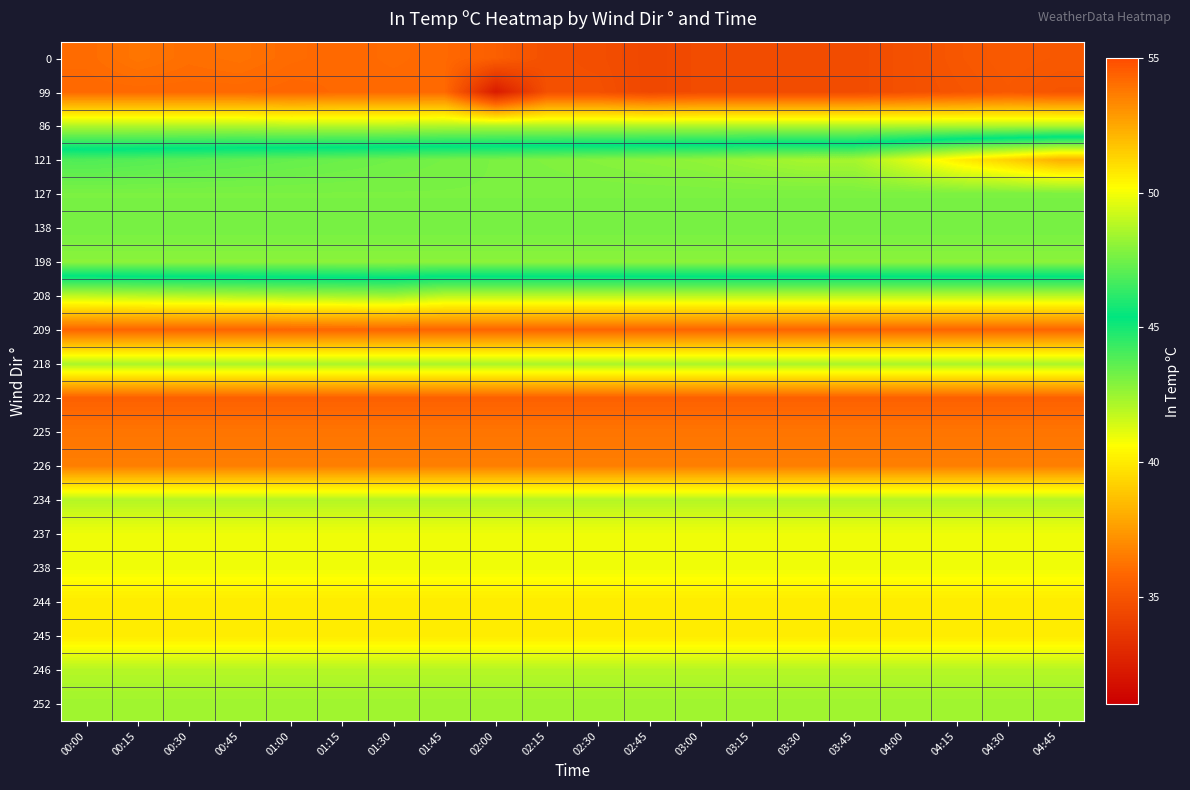

Reading left to right, transcribe all the data shown in this chart.

0: 00:00=36.0	00:15=36.3	00:30=36.1	00:45=36.2	01:00=36.0	01:15=35.9	01:30=36.0	01:45=35.9	02:00=35.5	02:15=34.8	02:30=34.7	02:45=34.4	03:00=34.6	03:15=34.6	03:30=34.6	03:45=34.6	04:00=34.8	04:15=35.1	04:30=35.3	04:45=35.2
99: 00:00=35.9	00:15=35.9	00:30=35.9	00:45=35.9	01:00=35.8	01:15=35.9	01:30=35.9	01:45=35.9	02:00=32.3	02:15=34.8	02:30=34.8	02:45=34.4	03:00=34.6	03:15=34.6	03:30=34.6	03:45=34.6	04:00=34.8	04:15=35.0	04:30=35.2	04:45=35.0
86: 00:00=42.1	00:15=42.1	00:30=42.1	00:45=42.1	01:00=42.0	01:15=42.0	01:30=42.0	01:45=42.1	02:00=42.1	02:15=42.1	02:30=42.1	02:45=42.1	03:00=42.1	03:15=42.1	03:30=42.1	03:45=42.1	04:00=42.1	04:15=42.1	04:30=42.1	04:45=42.1
121: 00:00=46.9	00:15=47.0	00:30=47.1	00:45=47.2	01:00=47.3	01:15=47.4	01:30=47.5	01:45=47.6	02:00=47.7	02:15=47.8	02:30=47.9	02:45=48.0	03:00=48.1	03:15=48.3	03:30=48.5	03:45=48.5	04:00=49.5	04:15=50.6	04:30=51.4	04:45=52.3
127: 00:00=47.7	00:15=47.7	00:30=47.7	00:45=47.7	01:00=47.7	01:15=47.7	01:30=47.7	01:45=47.7	02:00=47.7	02:15=47.7	02:30=47.7	02:45=47.7	03:00=47.7	03:15=47.7	03:30=47.7	03:45=47.7	04:00=47.7	04:15=47.7	04:30=47.7	04:45=47.7
138: 00:00=47.6	00:15=47.6	00:30=47.6	00:45=47.6	01:00=47.6	01:15=47.6	01:30=47.6	01:45=47.6	02:00=47.6	02:15=47.6	02:30=47.6	02:45=47.6	03:00=47.6	03:15=47.6	03:30=47.6	03:45=47.6	04:00=47.6	04:15=47.6	04:30=47.6	04:45=47.6
198: 00:00=48.0	00:15=48.0	00:30=48.0	00:45=48.0	01:00=48.0	01:15=48.0	01:30=48.0	01:45=48.0	02:00=48.0	02:15=48.0	02:30=48.0	02:45=48.0	03:00=48.0	03:15=48.0	03:30=48.0	03:45=48.0	04:00=48.0	04:15=48.0	04:30=48.0	04:45=48.0
208: 00:00=41.8	00:15=41.9	00:30=42.0	00:45=42.1	01:00=42.2	01:15=42.3	01:30=42.4	01:45=41.9	02:00=41.9	02:15=41.9	02:30=41.9	02:45=41.9	03:00=41.9	03:15=41.9	03:30=41.9	03:45=41.9	04:00=41.9	04:15=41.9	04:30=41.9	04:45=41.9
209: 00:00=35.8	00:15=35.8	00:30=35.8	00:45=35.8	01:00=35.8	01:15=35.8	01:30=35.8	01:45=35.8	02:00=35.8	02:15=35.8	02:30=35.8	02:45=35.8	03:00=35.8	03:15=35.8	03:30=35.8	03:45=35.8	04:00=35.8	04:15=35.8	04:30=35.8	04:45=35.8
218: 00:00=42.2	00:15=42.2	00:30=42.2	00:45=42.2	01:00=42.2	01:15=42.2	01:30=42.2	01:45=42.2	02:00=42.2	02:15=42.2	02:30=42.2	02:45=42.2	03:00=42.2	03:15=42.2	03:30=42.2	03:45=42.2	04:00=42.2	04:15=42.2	04:30=42.2	04:45=42.2
222: 00:00=35.6	00:15=35.6	00:30=35.6	00:45=35.6	01:00=35.6	01:15=35.6	01:30=35.6	01:45=35.6	02:00=35.6	02:15=35.6	02:30=35.6	02:45=35.6	03:00=35.6	03:15=35.6	03:30=35.6	03:45=35.6	04:00=35.6	04:15=35.6	04:30=35.6	04:45=35.6
225: 00:00=36.3	00:15=36.3	00:30=36.3	00:45=36.3	01:00=36.3	01:15=36.3	01:30=36.3	01:45=36.3	02:00=36.3	02:15=36.3	02:30=36.3	02:45=36.3	03:00=36.3	03:15=36.3	03:30=36.3	03:45=36.3	04:00=36.3	04:15=36.3	04:30=36.3	04:45=36.3
226: 00:00=36.6	00:15=36.6	00:30=36.6	00:45=36.6	01:00=36.6	01:15=36.6	01:30=36.6	01:45=36.6	02:00=36.6	02:15=36.6	02:30=36.6	02:45=36.6	03:00=36.6	03:15=36.6	03:30=36.6	03:45=36.6	04:00=36.6	04:15=36.6	04:30=36.6	04:45=36.6
234: 00:00=42.0	00:15=42.0	00:30=42.0	00:45=42.0	01:00=42.0	01:15=42.0	01:30=42.0	01:45=42.0	02:00=42.0	02:15=42.0	02:30=42.0	02:45=42.0	03:00=42.0	03:15=42.0	03:30=42.0	03:45=42.0	04:00=42.0	04:15=42.0	04:30=42.0	04:45=42.0
237: 00:00=40.9	00:15=40.9	00:30=40.9	00:45=40.9	01:00=40.9	01:15=40.9	01:30=40.9	01:45=40.9	02:00=40.9	02:15=40.9	02:30=40.9	02:45=40.9	03:00=40.9	03:15=40.9	03:30=40.9	03:45=40.9	04:00=40.9	04:15=40.9	04:30=40.9	04:45=40.9
238: 00:00=40.9	00:15=40.9	00:30=40.9	00:45=40.9	01:00=40.9	01:15=40.9	01:30=40.9	01:45=40.9	02:00=40.9	02:15=40.9	02:30=40.9	02:45=40.9	03:00=40.9	03:15=40.9	03:30=40.9	03:45=40.9	04:00=40.9	04:15=40.9	04:30=40.9	04:45=40.9
244: 00:00=40.0	00:15=40.0	00:30=40.0	00:45=40.0	01:00=40.0	01:15=40.0	01:30=40.0	01:45=40.0	02:00=40.0	02:15=40.0	02:30=40.0	02:45=40.0	03:00=40.0	03:15=40.0	03:30=40.0	03:45=40.0	04:00=40.0	04:15=40.0	04:30=40.0	04:45=40.0
245: 00:00=40.0	00:15=40.0	00:30=40.0	00:45=40.0	01:00=40.0	01:15=40.0	01:30=40.0	01:45=40.0	02:00=40.0	02:15=40.0	02:30=40.0	02:45=40.0	03:00=40.0	03:15=40.0	03:30=40.0	03:45=40.0	04:00=40.0	04:15=40.0	04:30=40.0	04:45=40.0
246: 00:00=42.0	00:15=42.0	00:30=42.0	00:45=42.0	01:00=42.0	01:15=42.0	01:30=42.0	01:45=42.0	02:00=42.0	02:15=42.0	02:30=42.0	02:45=42.0	03:00=42.0	03:15=42.0	03:30=42.0	03:45=42.0	04:00=42.0	04:15=42.0	04:30=42.0	04:45=42.0
252: 00:00=42.4	00:15=42.4	00:30=42.4	00:45=42.4	01:00=42.4	01:15=42.4	01:30=42.4	01:45=42.4	02:00=42.4	02:15=42.4	02:30=42.4	02:45=42.4	03:00=42.4	03:15=42.4	03:30=42.4	03:45=42.4	04:00=42.4	04:15=42.4	04:30=42.4	04:45=42.4